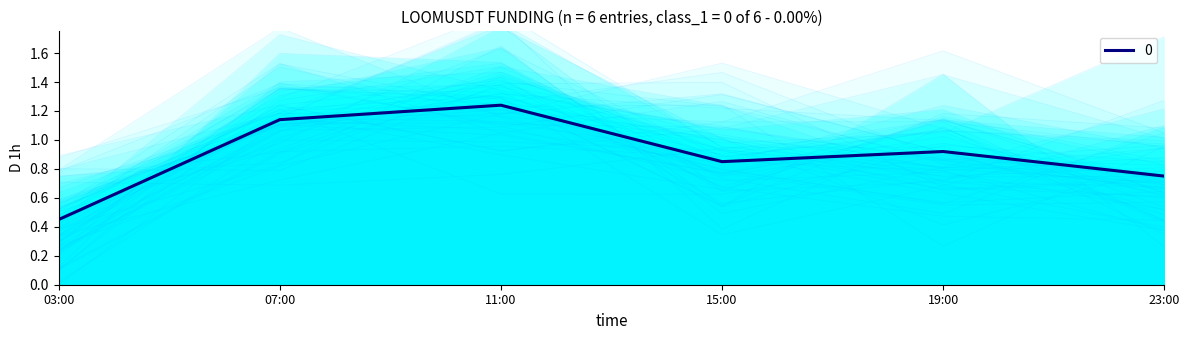

Does the chart have visible grid lines?

No